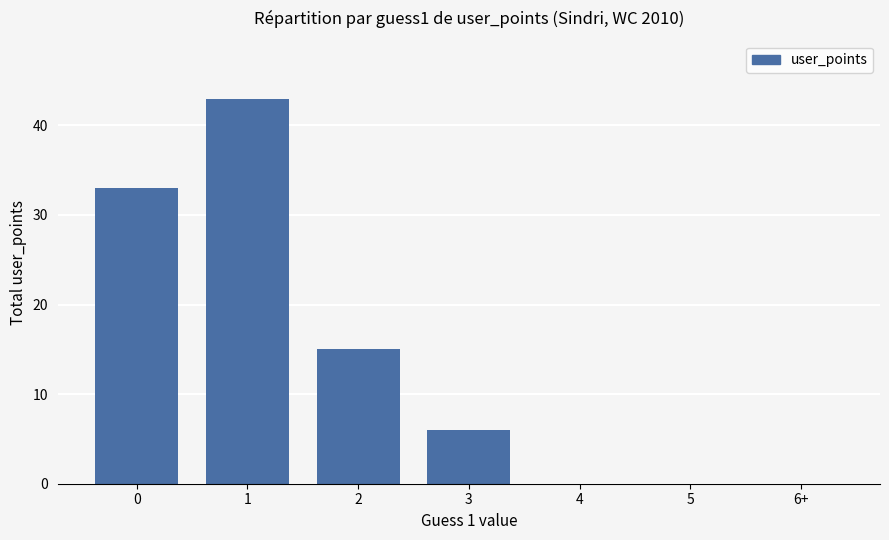

What is the change in value from 3 to 5?

-6